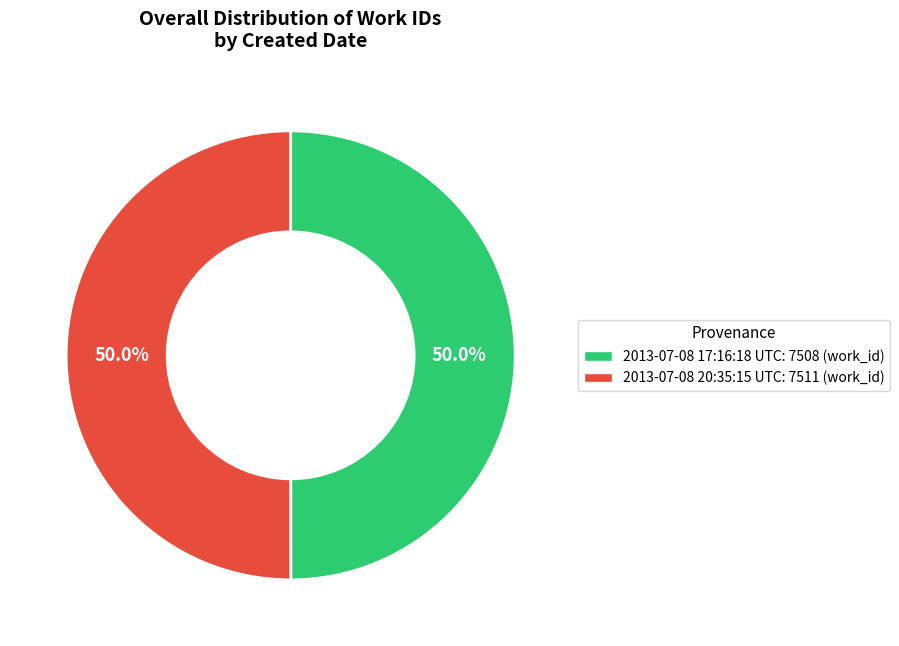

What percentage is the 2013-07-08 20:35:15 UTC slice, to the nearest percent?

50%